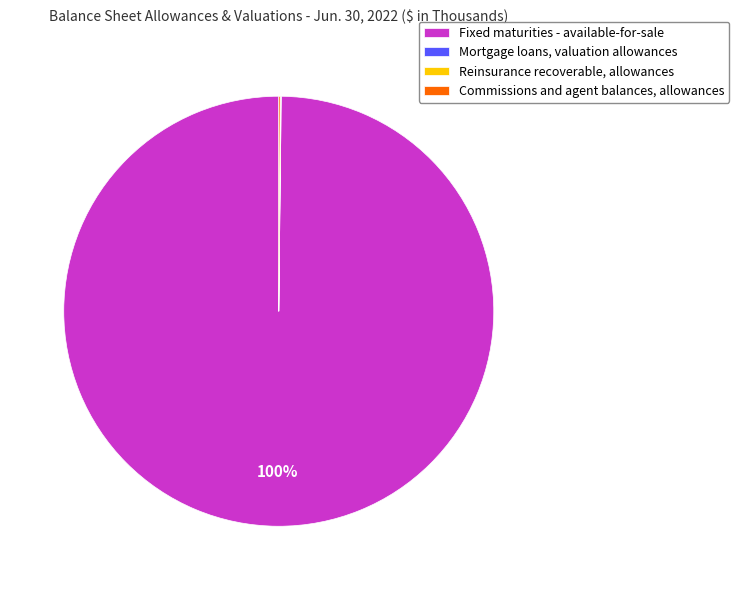

To the nearest percent, what is the difference between the largest and smallest slice percentages?

100%